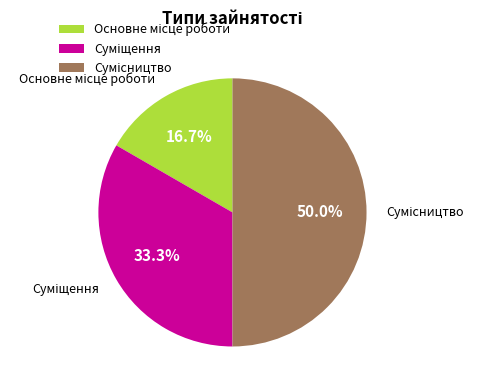

How many slices are in this pie chart?

3